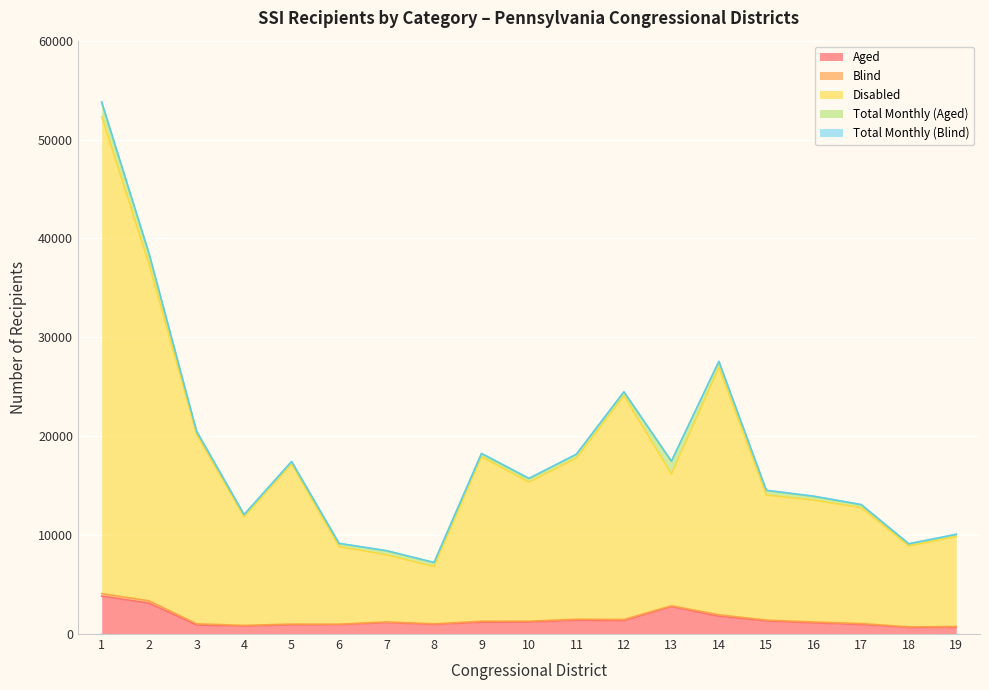

True or false: Disabled and Total Monthly (Aged) intersect in this chart.

False